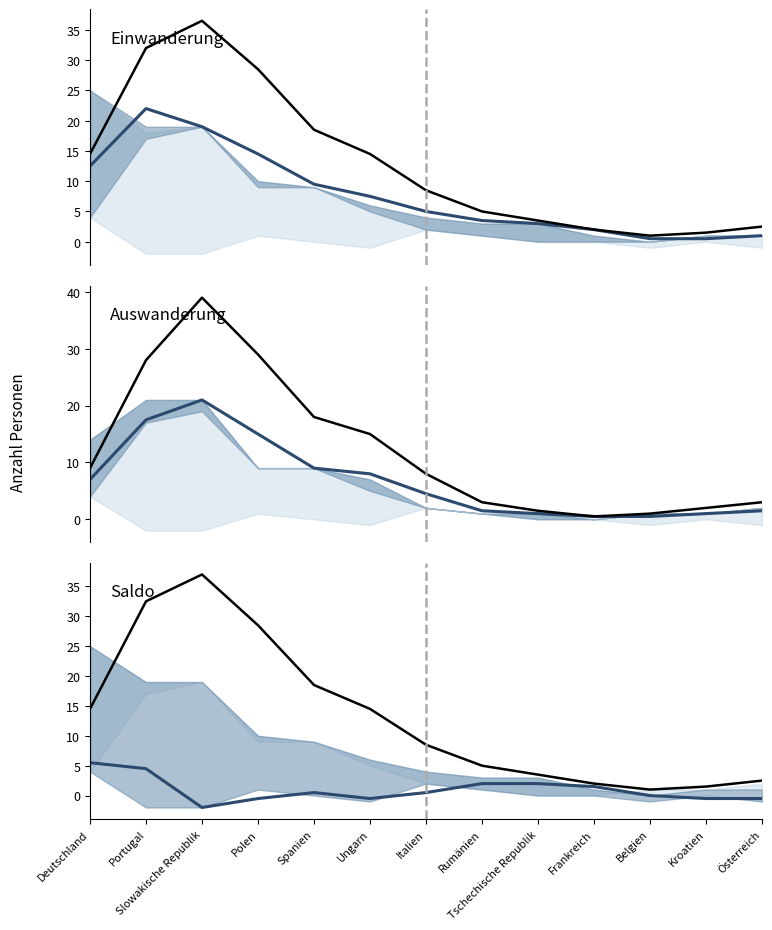

Between Deutschland and Portugal, which series saw the biggest shift?

Combined